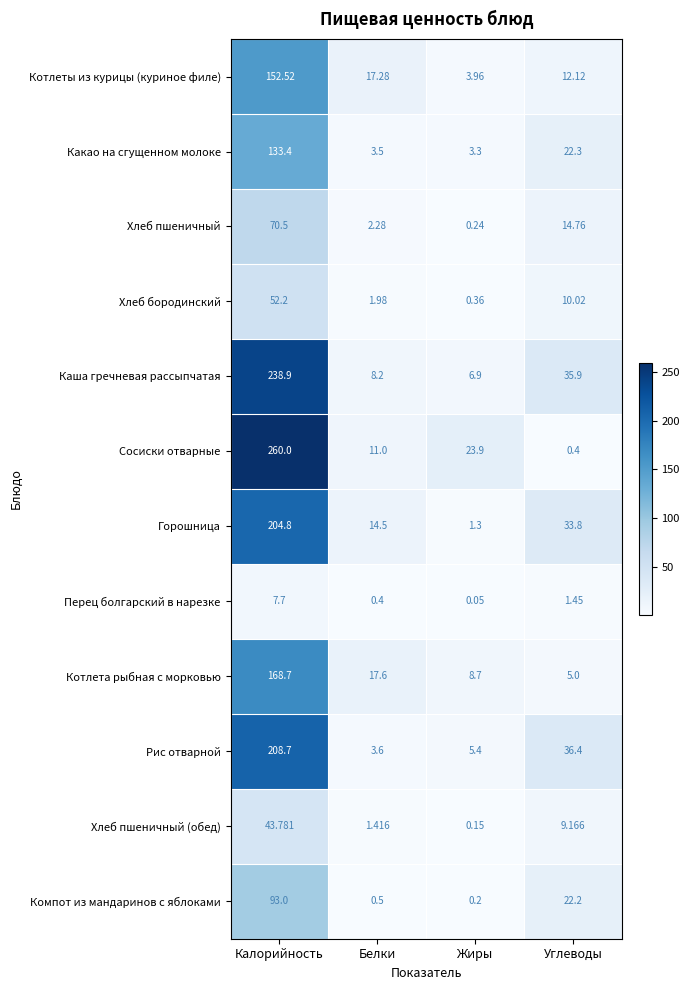

Which series has the widest spread of values?

Сосиски отварные